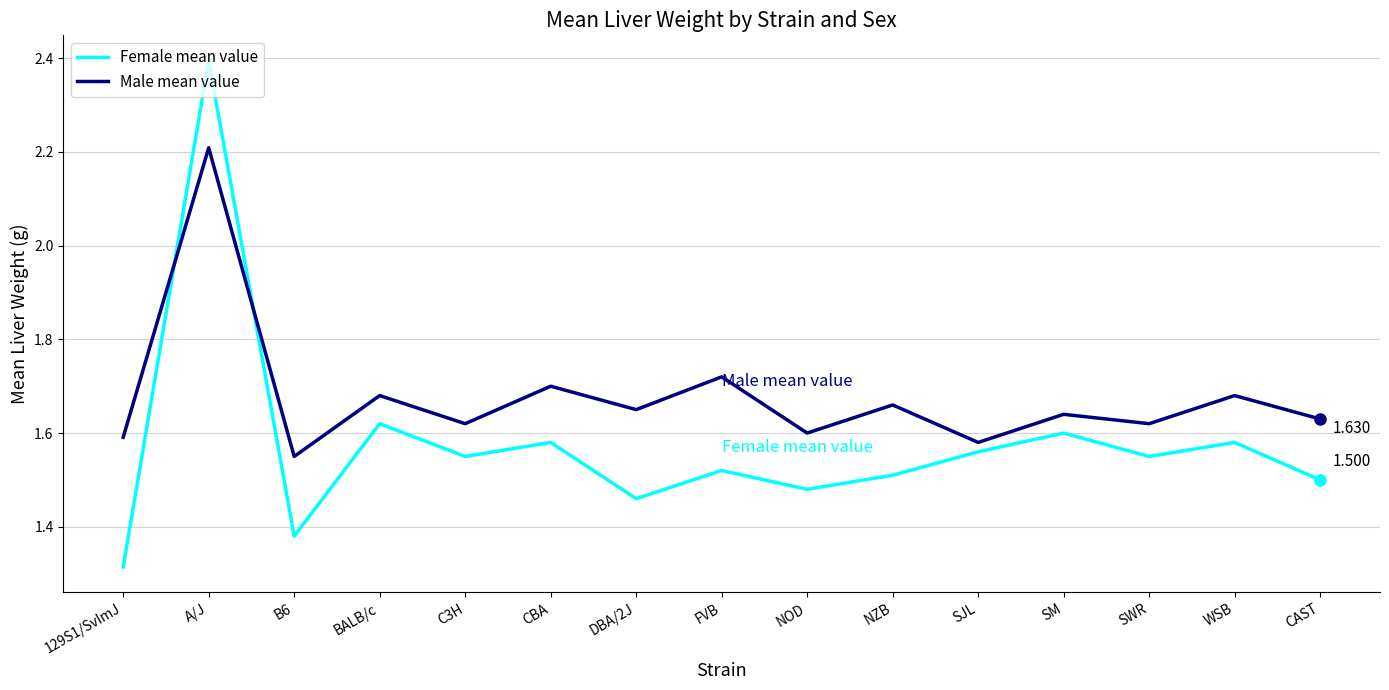

At BALB/c, list the series in order from largest to smallest.

Male mean value, Female mean value